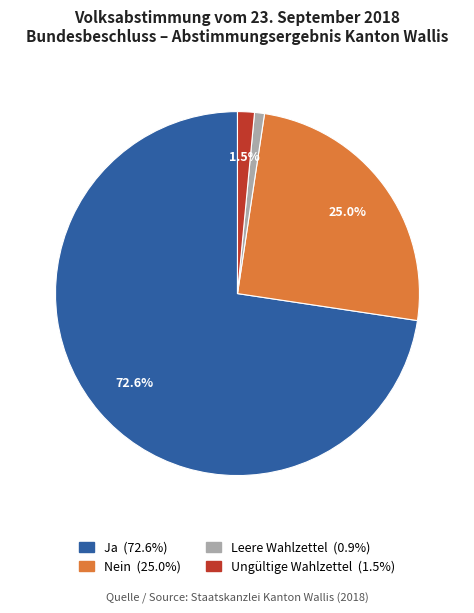

Rank the categories by value from lowest to highest.

Leere Wahlzettel, Ungültige Wahlzettel, Nein, Ja